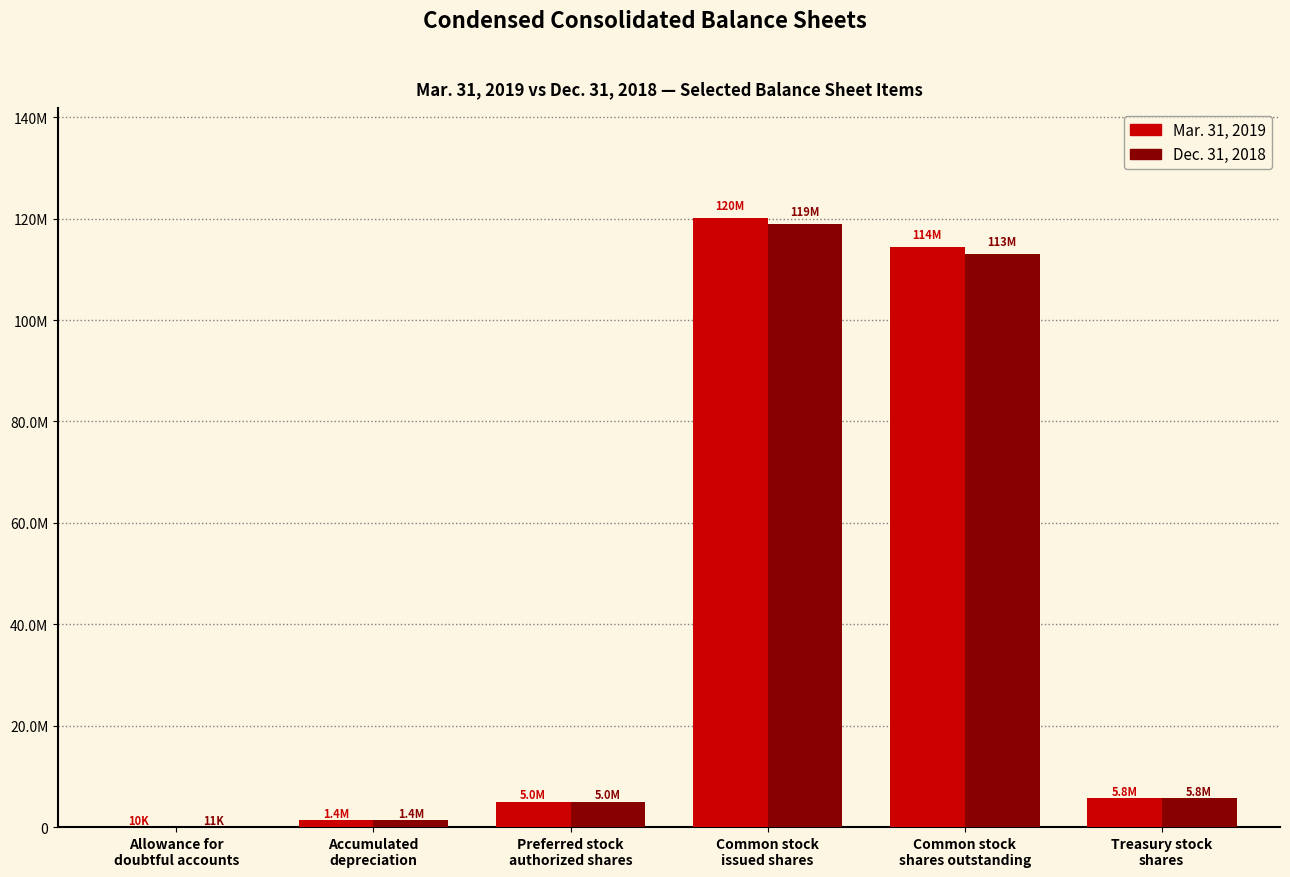

Does the chart contain stacked bars?

No